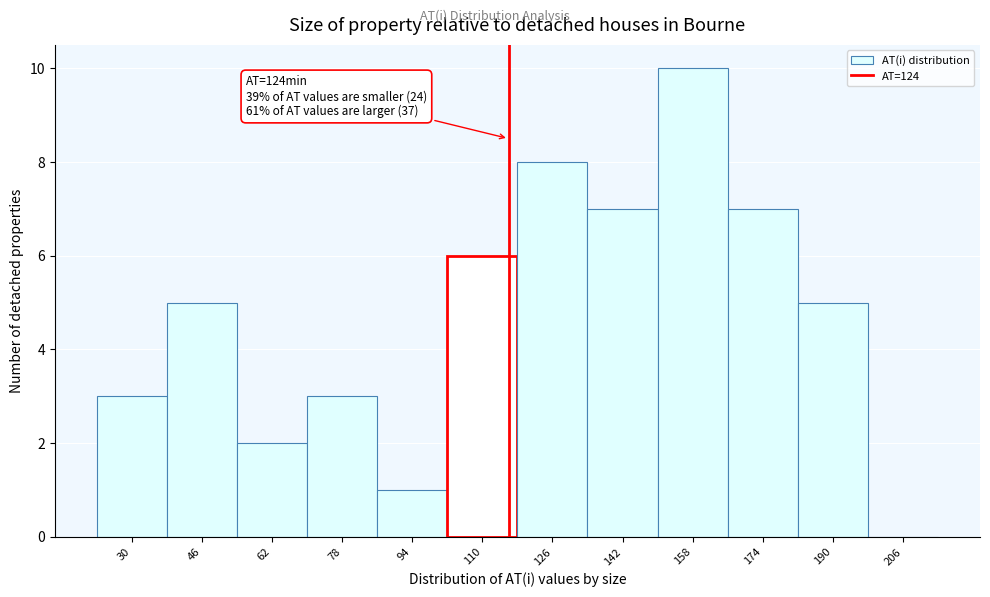

Reading left to right, transcribe all the data shown in this chart.

30=3	46=5	62=2	78=3	94=1	110=6	126=8	142=7	158=10	174=7	190=5	206=0